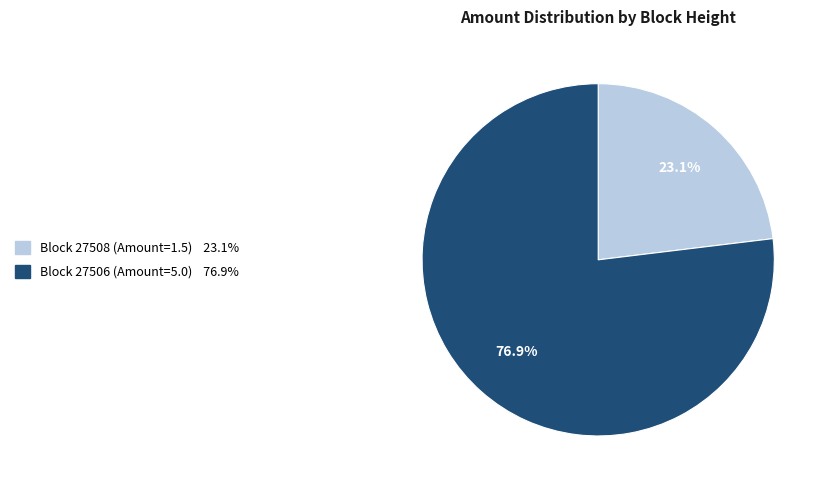

Does any single category account for the majority?

Yes